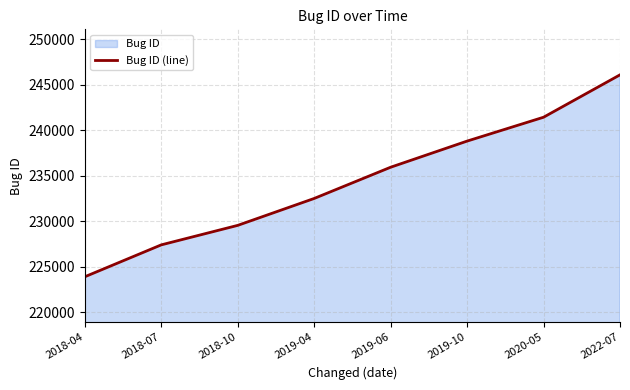

Rank the categories by value from lowest to highest.

2018-04, 2018-07, 2018-10, 2019-04, 2019-06, 2019-10, 2020-05, 2022-07